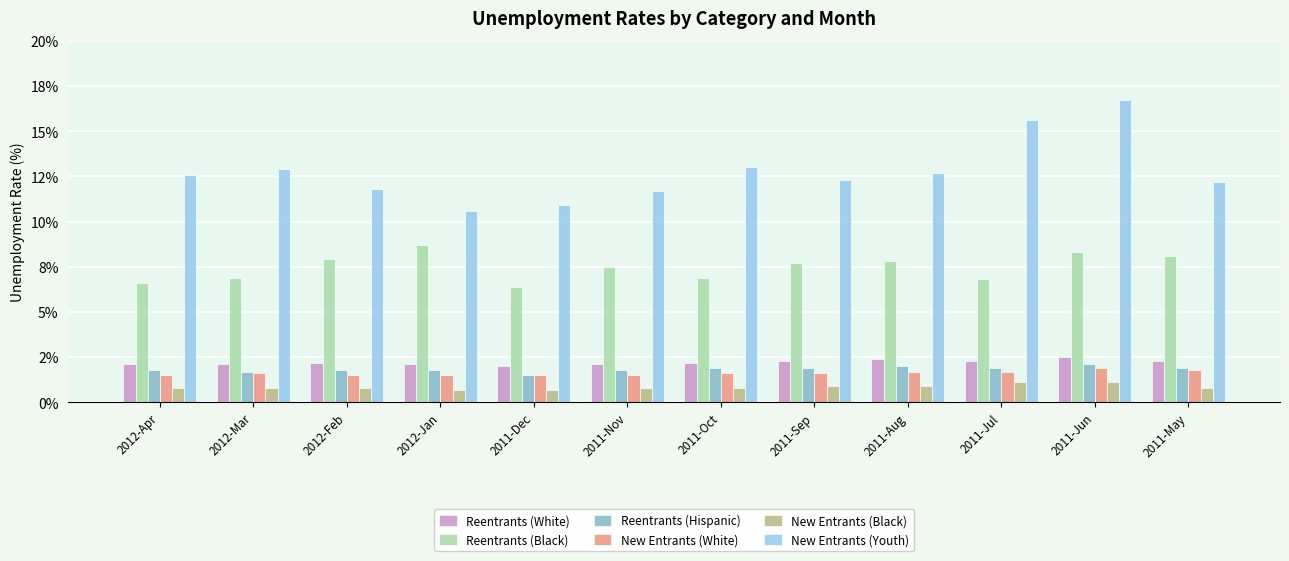

Which series has the largest range (max minus min)?

New Entrants (Youth)